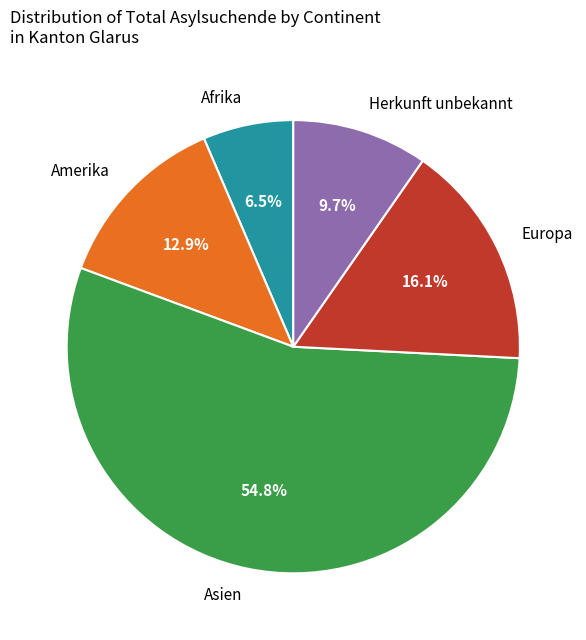

Do Asien and Afrika together represent more than half of the pie?

Yes